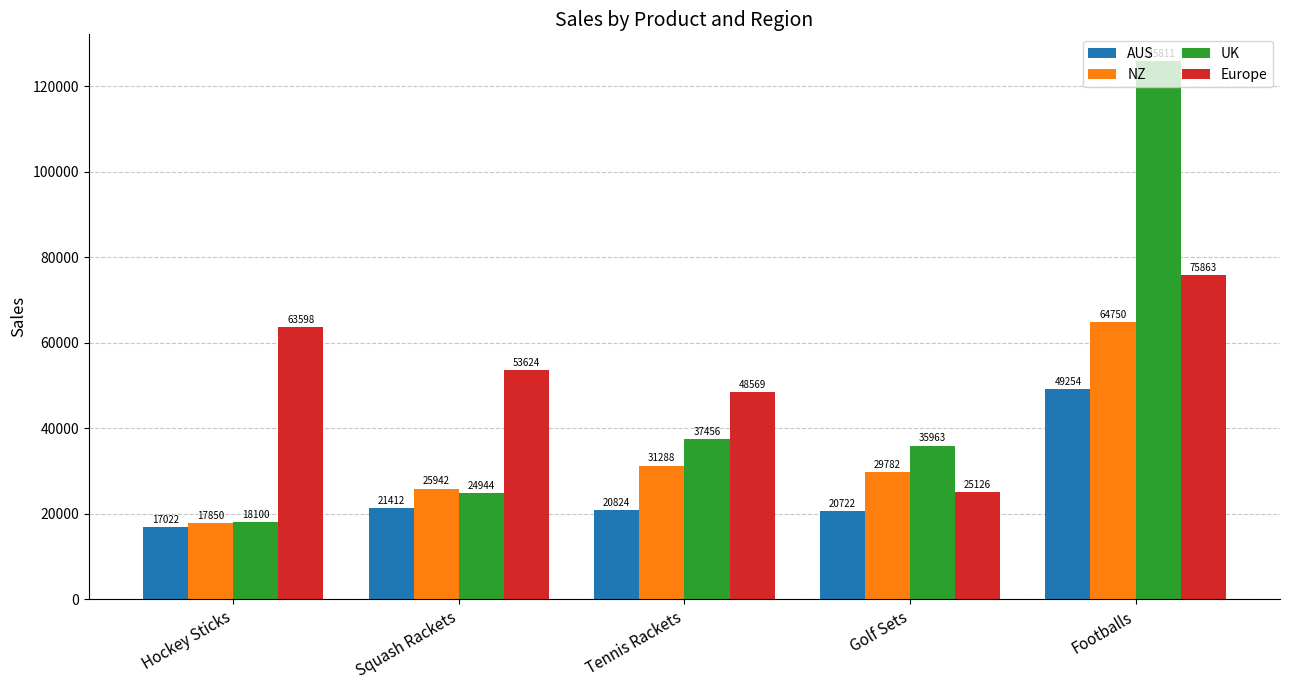

Reading left to right, extract all data points from this chart.

AUS: 17022	21412	20824	20722	49254
NZ: 17850	25942	31288	29782	64750
UK: 18100	24944	37456	35963	125811
Europe: 63598	53624	48569	25126	75863